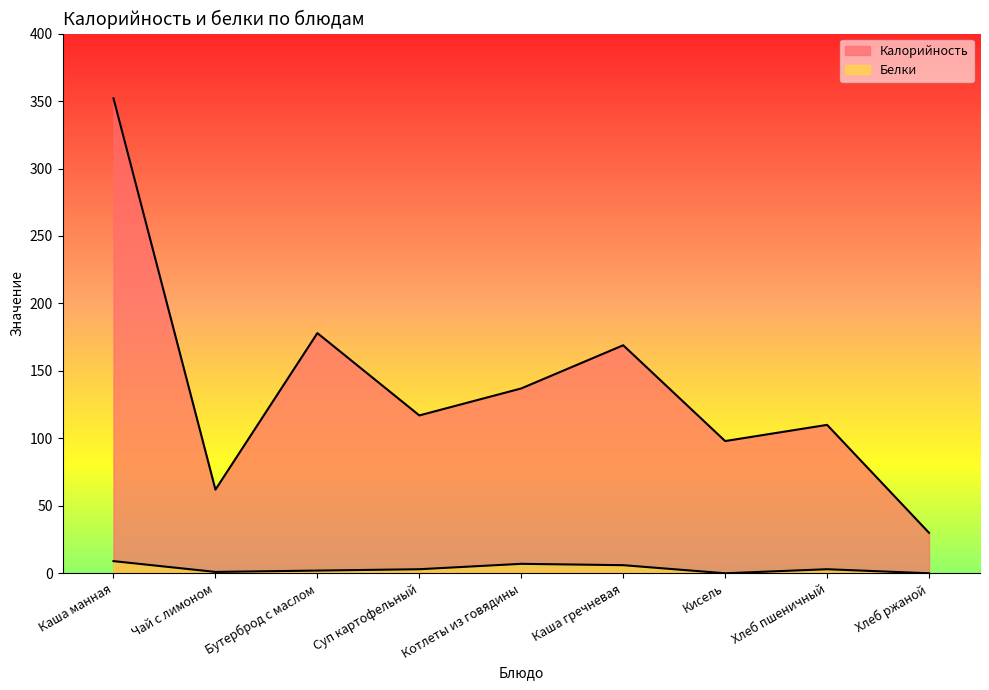

True or false: Калорийность has more than 2 points higher than both neighbors.

True